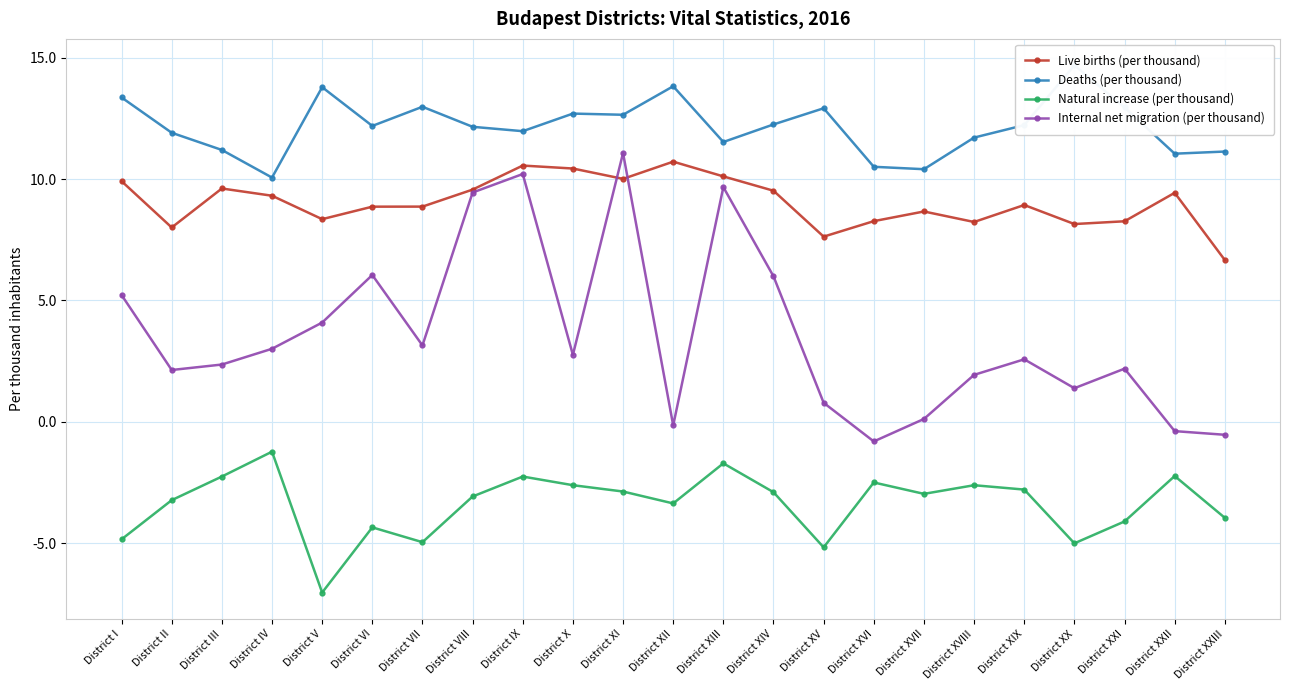

True or false: Natural increase (per thousand) and Live births (per thousand) intersect in this chart.

False